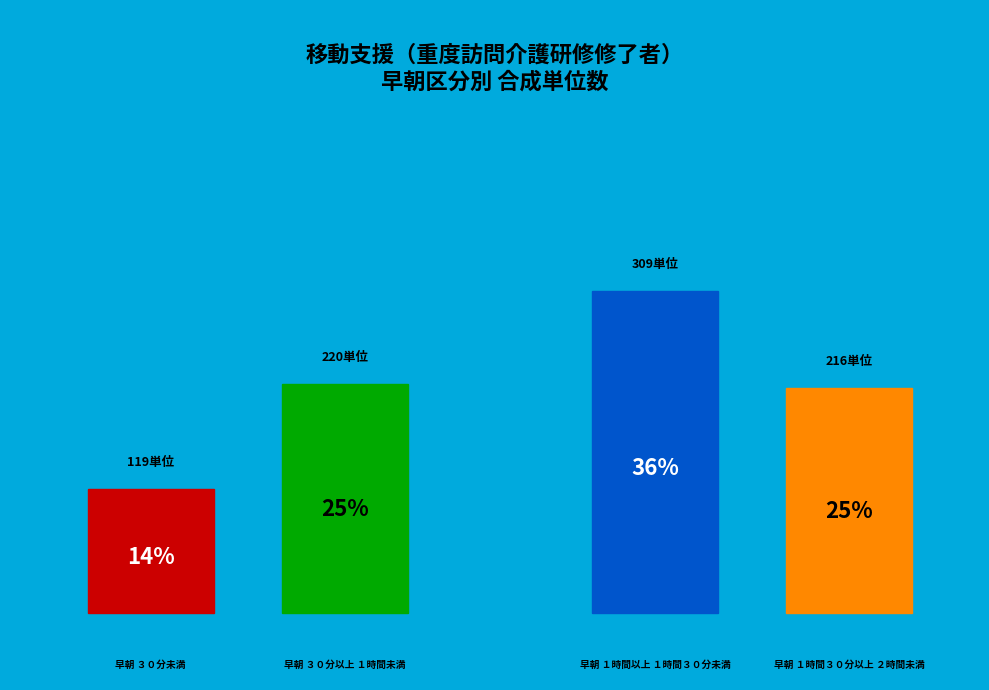

What is the smallest slice in the pie chart?

早朝 ３０分未満